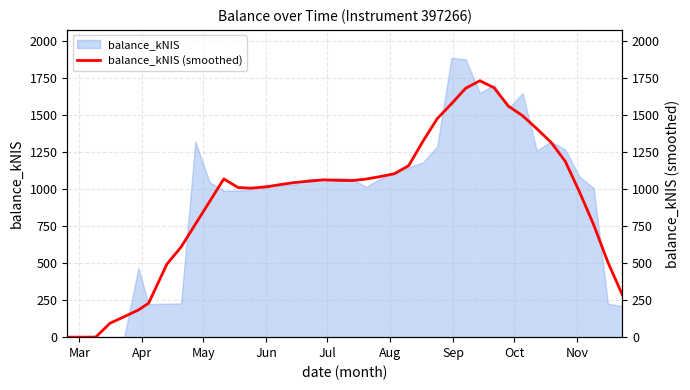

What is the maximum value for balance_kNIS?

1884.9